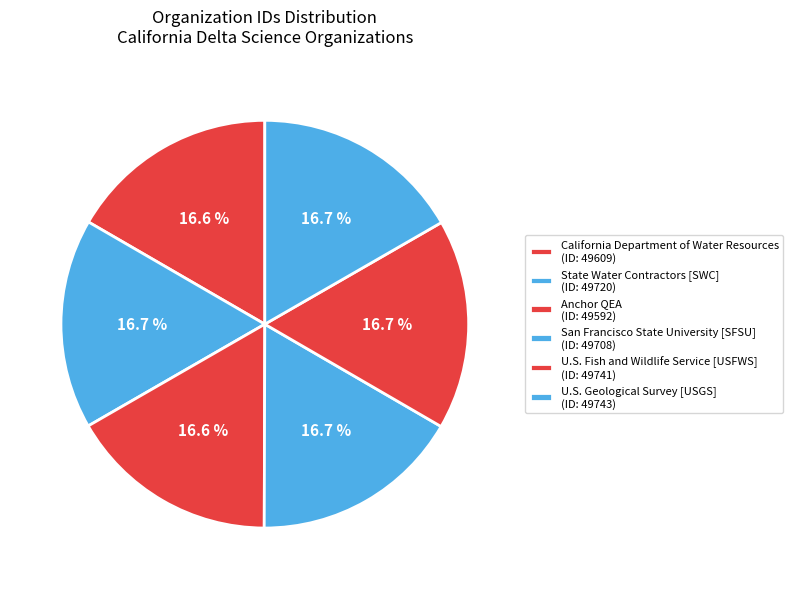

Approximately how many times larger is the value at San Francisco State University [SFSU] compared to Anchor QEA?

1.0